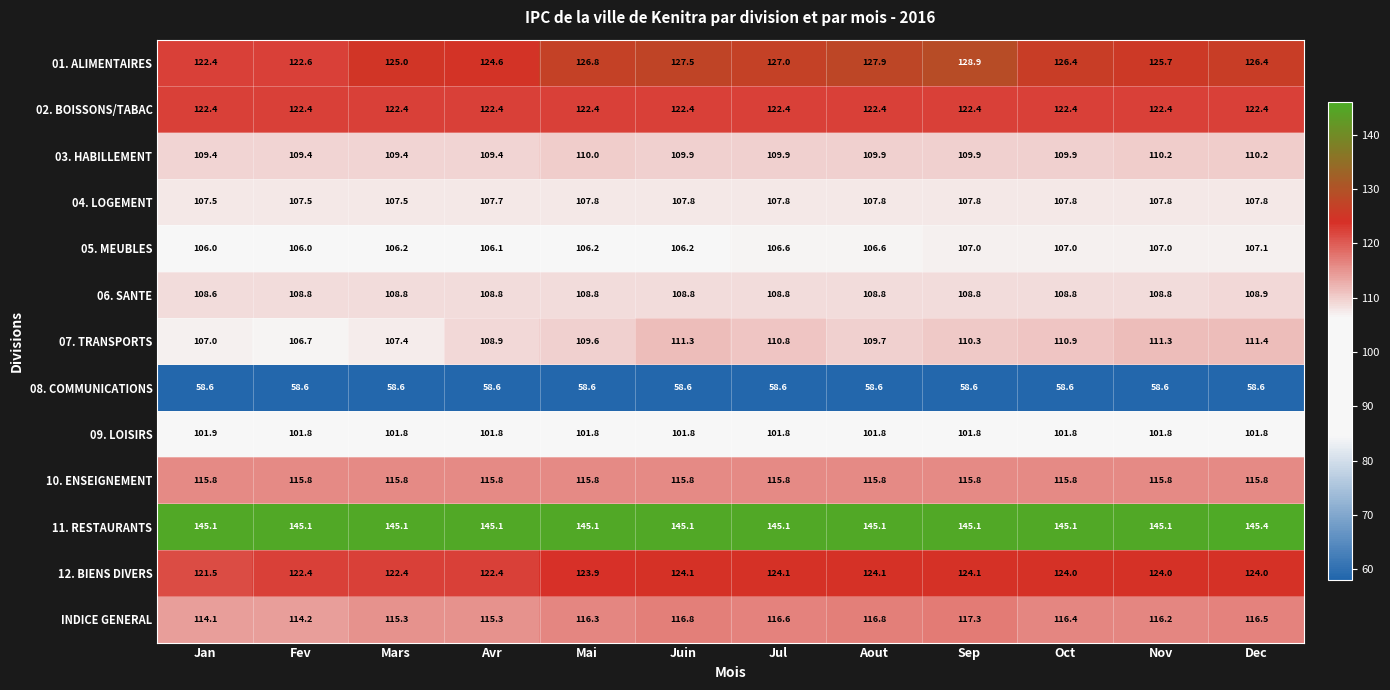

What is the average value of the 02. BOISSONS/TABAC series?

122.4